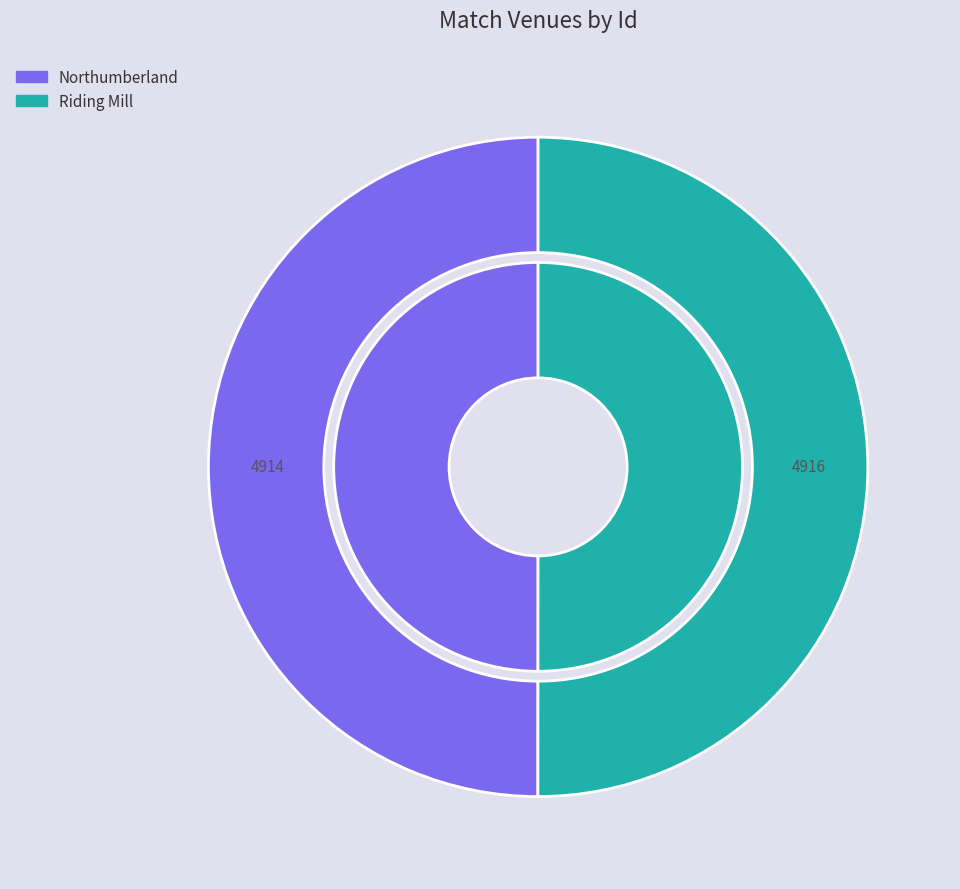

The Northumberland slice represents 41% of the pie. True or false?

False